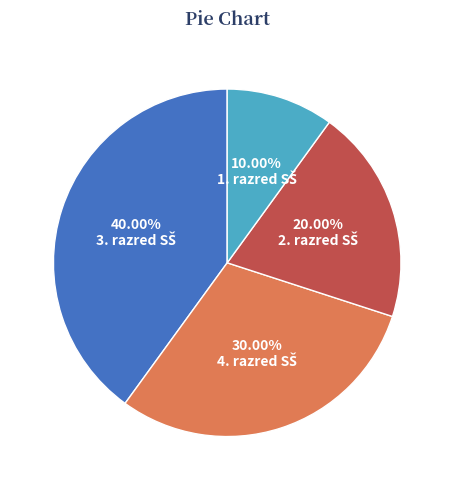

Is there a majority slice in this chart?

No